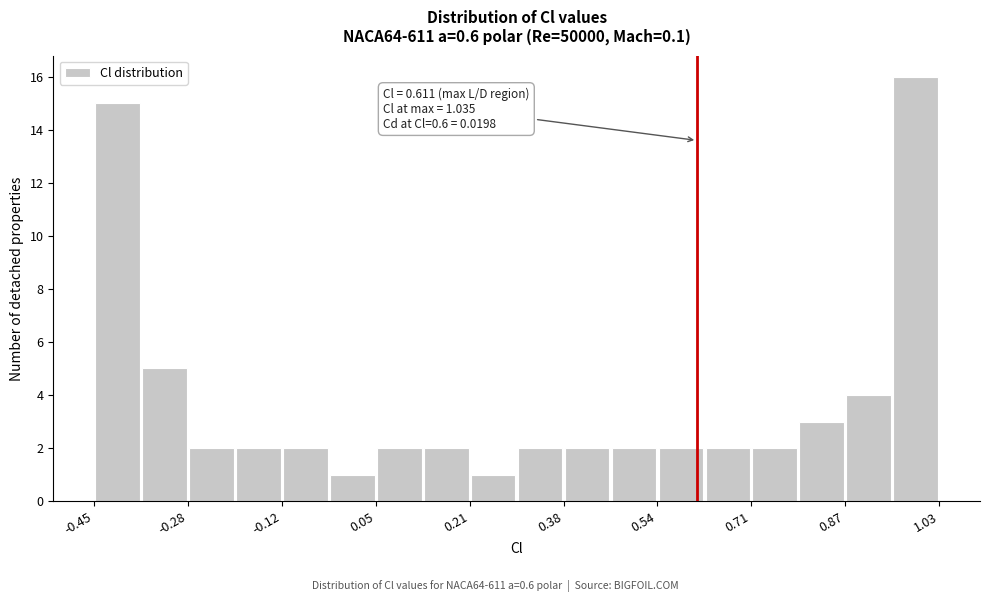

Which range on the x-axis has the tallest bar?

0.96 to 1.04